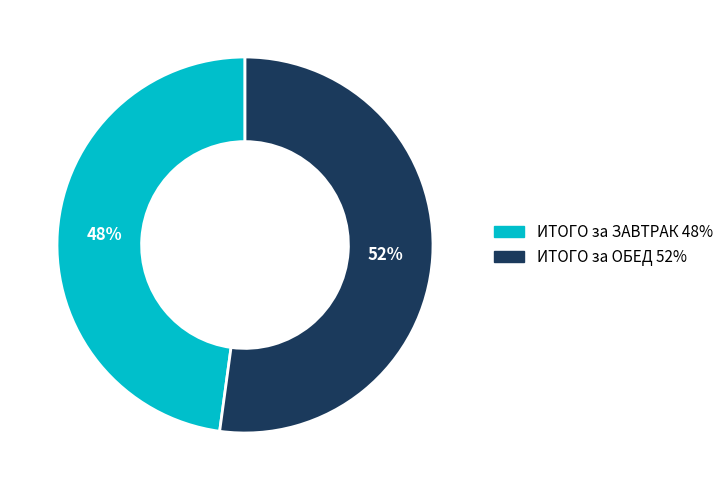

Which has a higher value, ИТОГО за ЗАВТРАК or ИТОГО за ОБЕД?

ИТОГО за ОБЕД